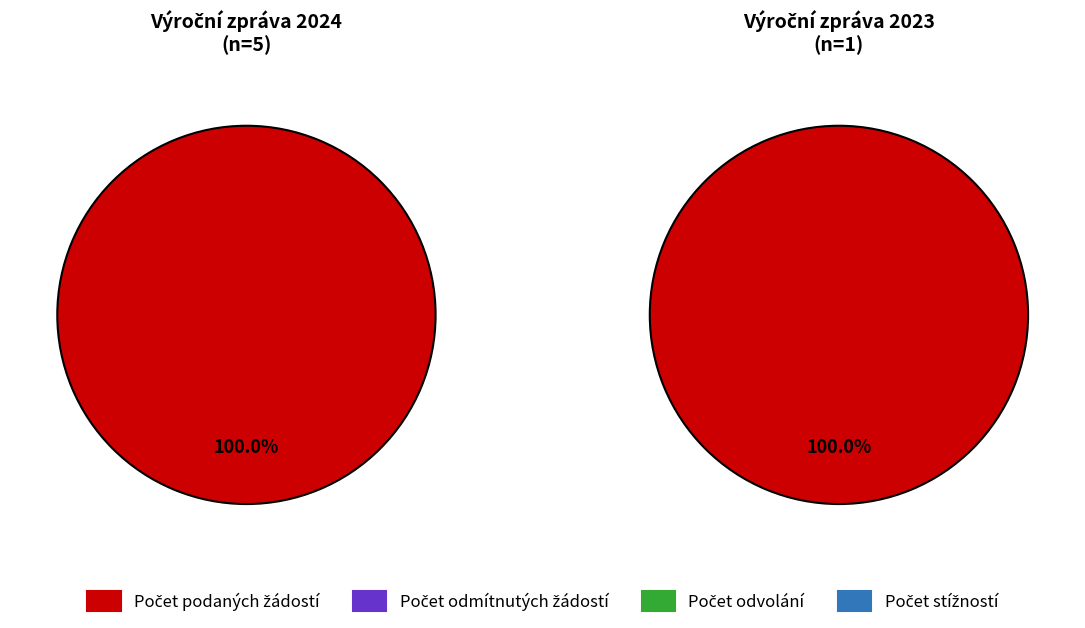

Count the number of slices in the pie.

2